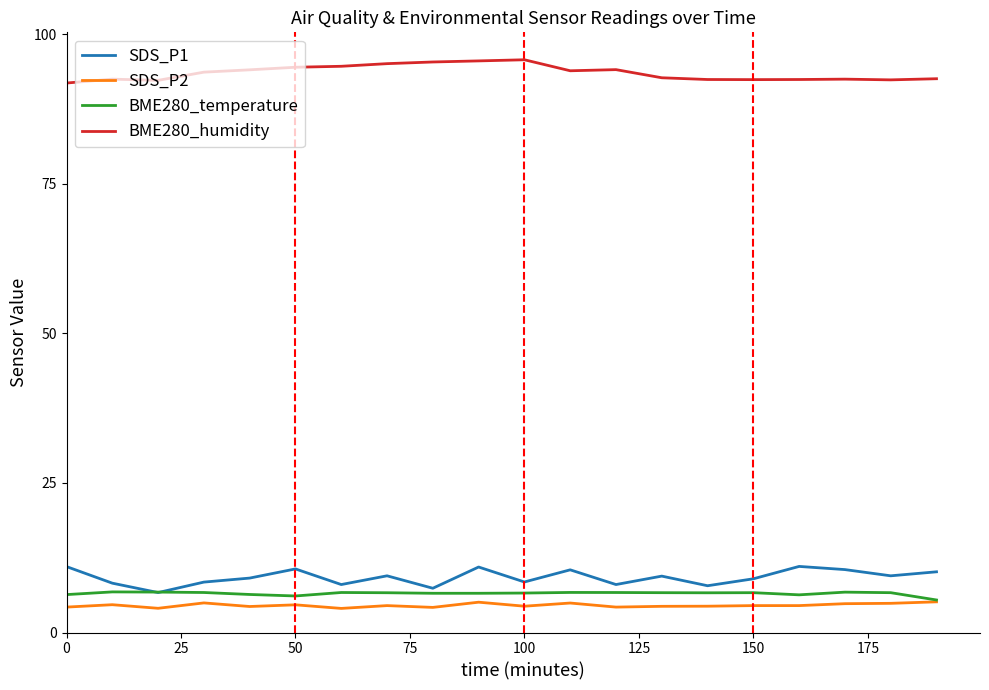

True or false: SDS_P1 and SDS_P2 intersect in this chart.

False